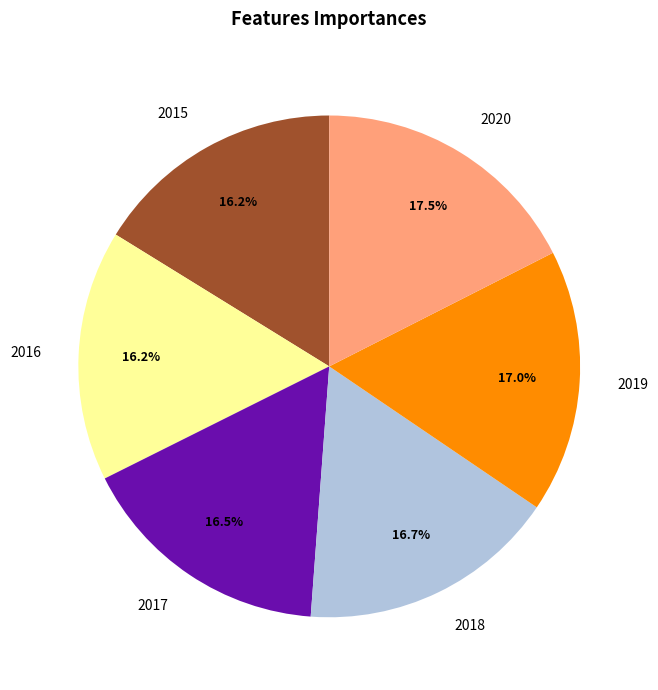

Combined, do 2018 and 2015 account for over 50%?

No